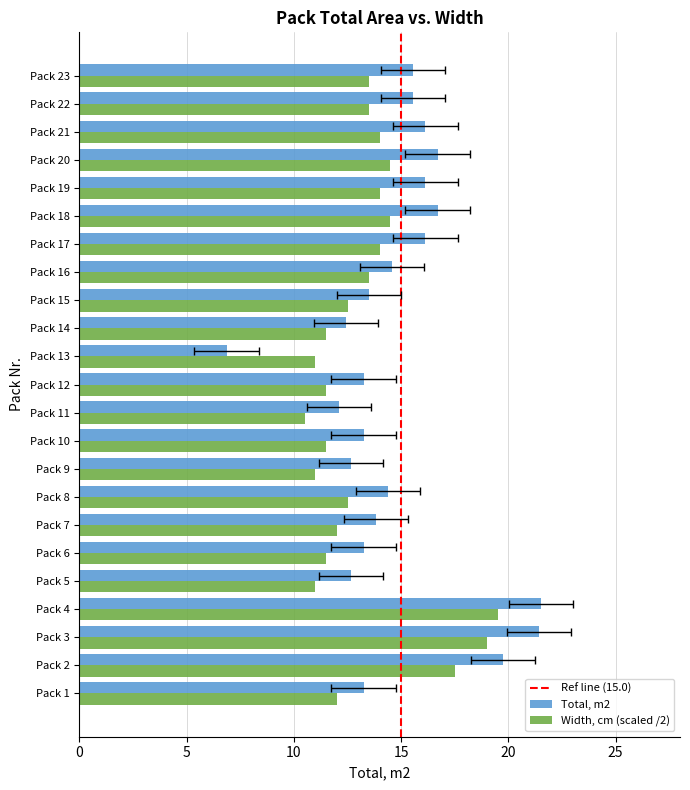

Which category has the lowest value in the Width, cm series?

Pack 11